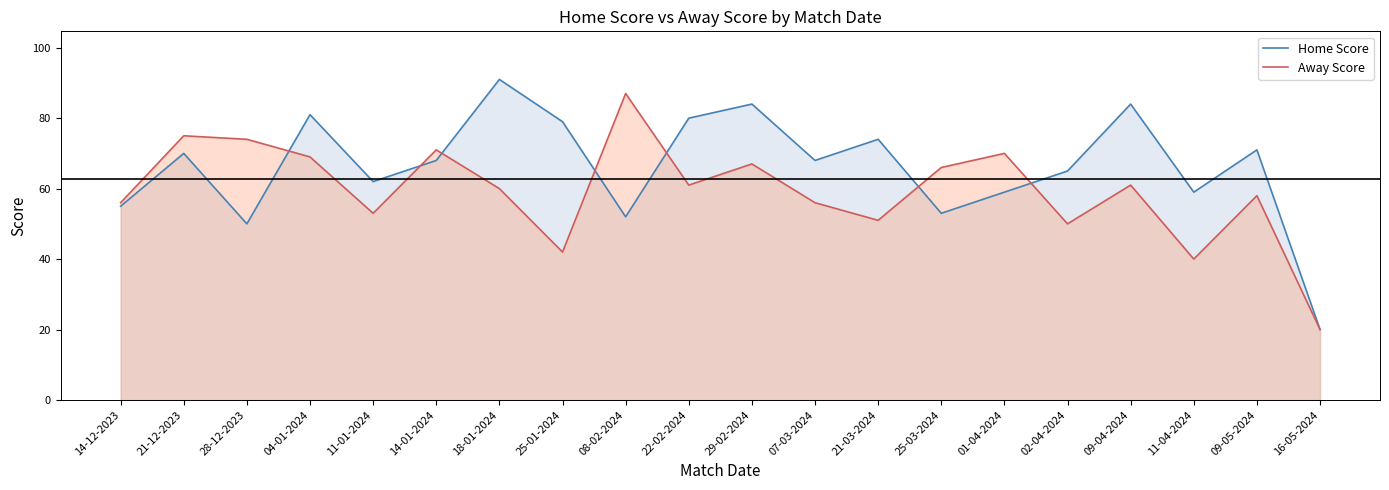

Rank the series by their average value, from lowest to highest.

Away Score, Home Score